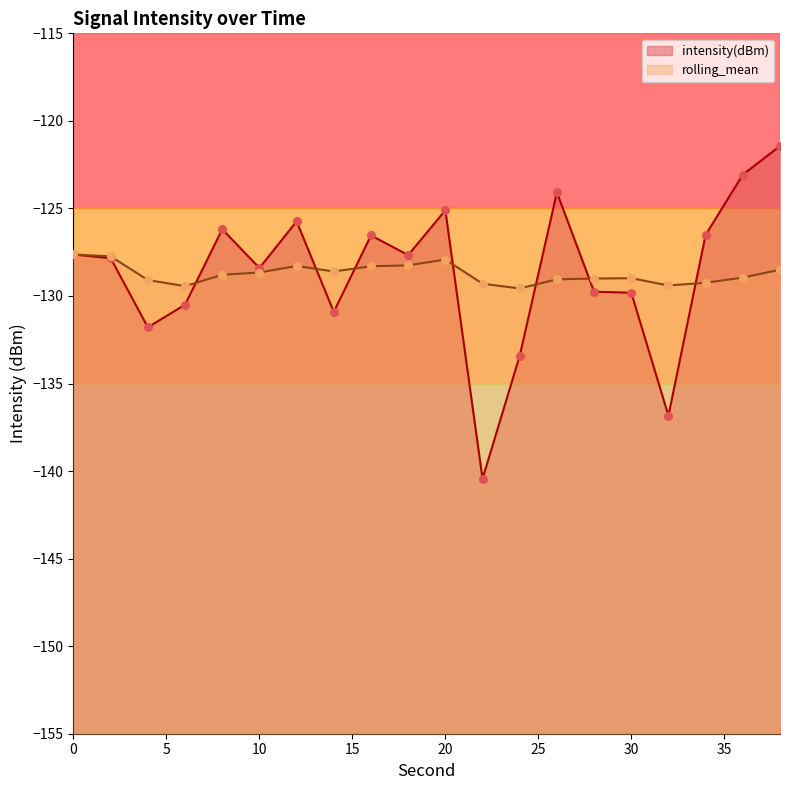

Which series has the largest total across all categories?

intensity(dBm)